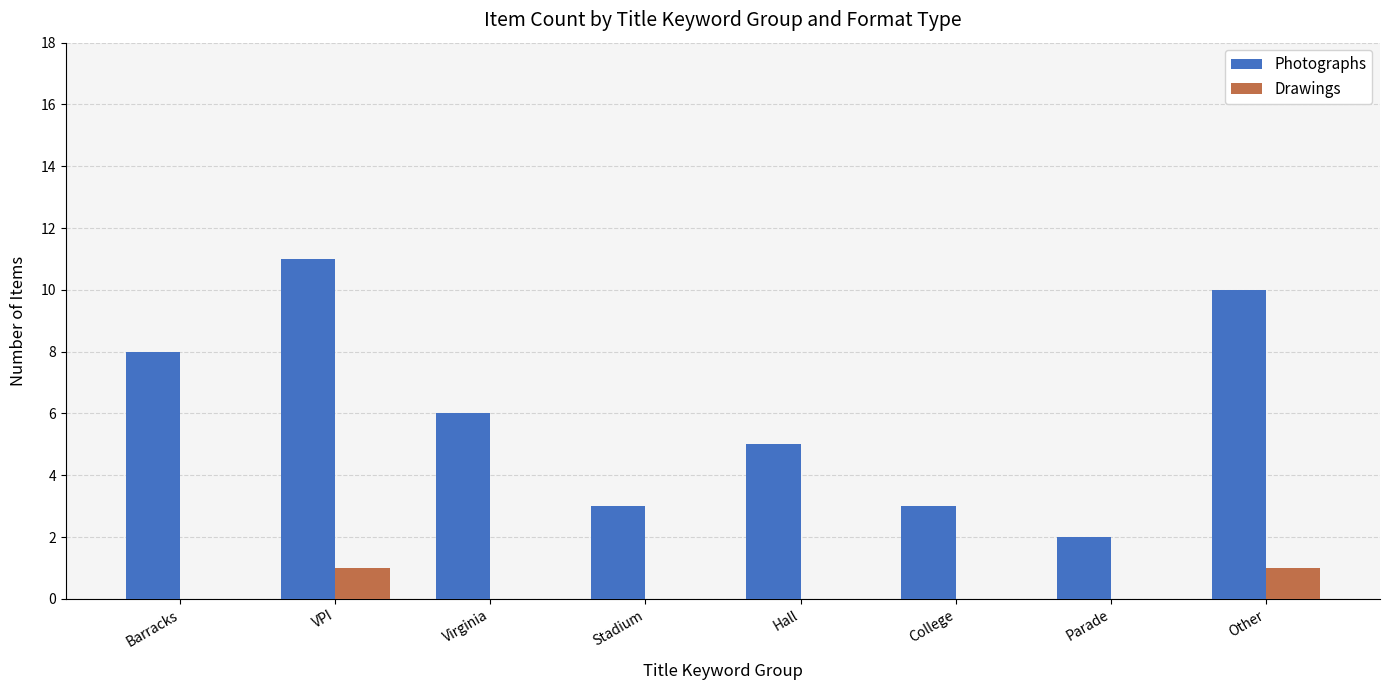

Which series changed the most between Barracks and Stadium?

Photographs